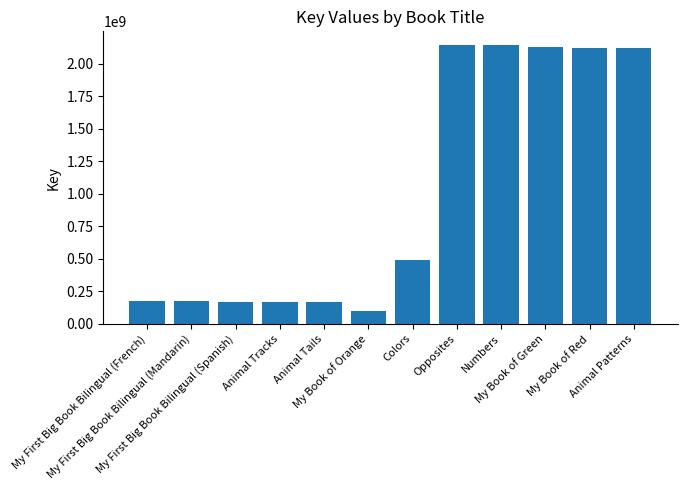

What is the value of the 10th bar from the left?

2128141638